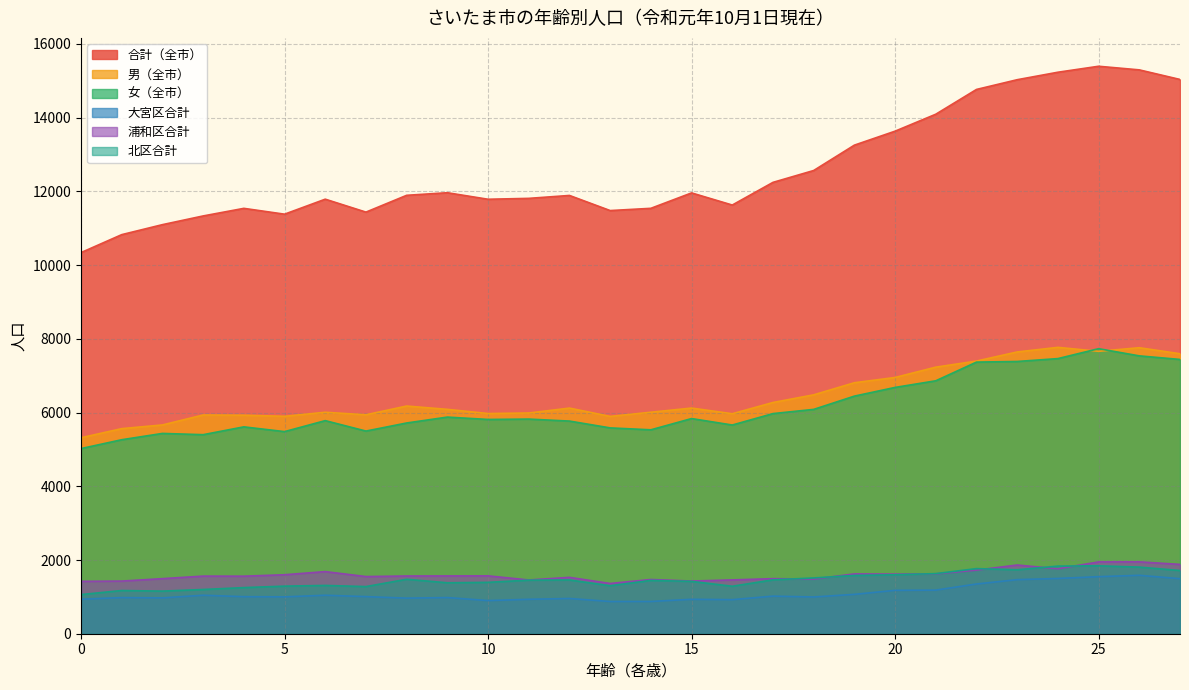

At which label does 北区合計 reach its peak?

25